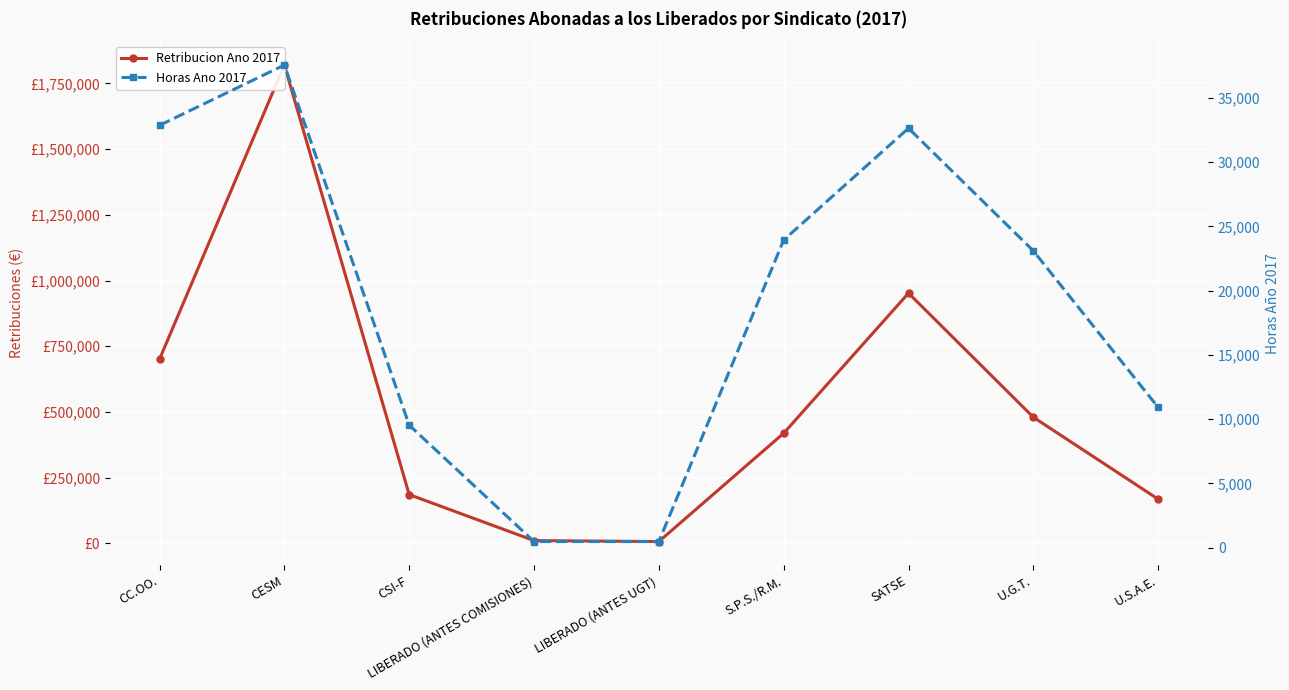

What position from the left is LIBERADO (ANTES COMISIONES)?

4